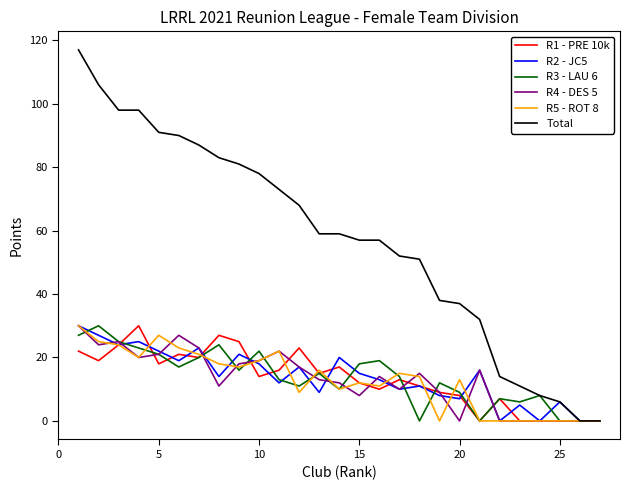

Which series has the largest range (max minus min)?

Total